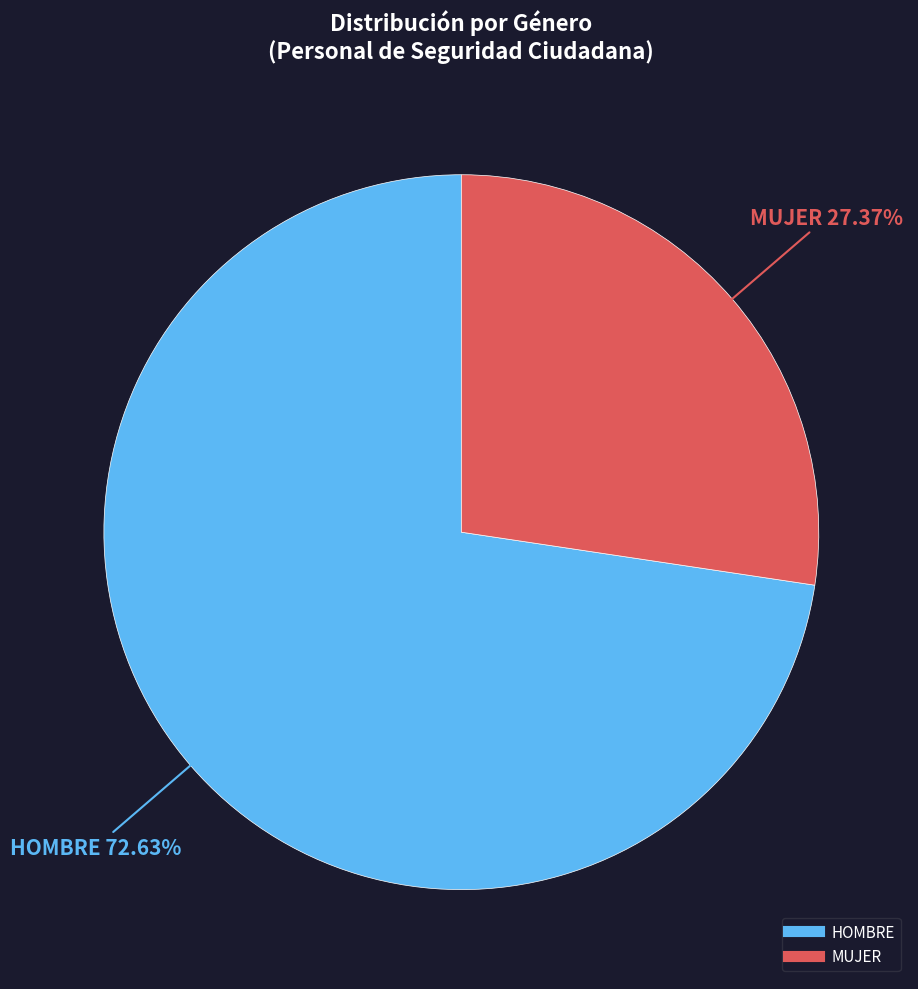

To the nearest percent, what portion does HOMBRE represent?

73%